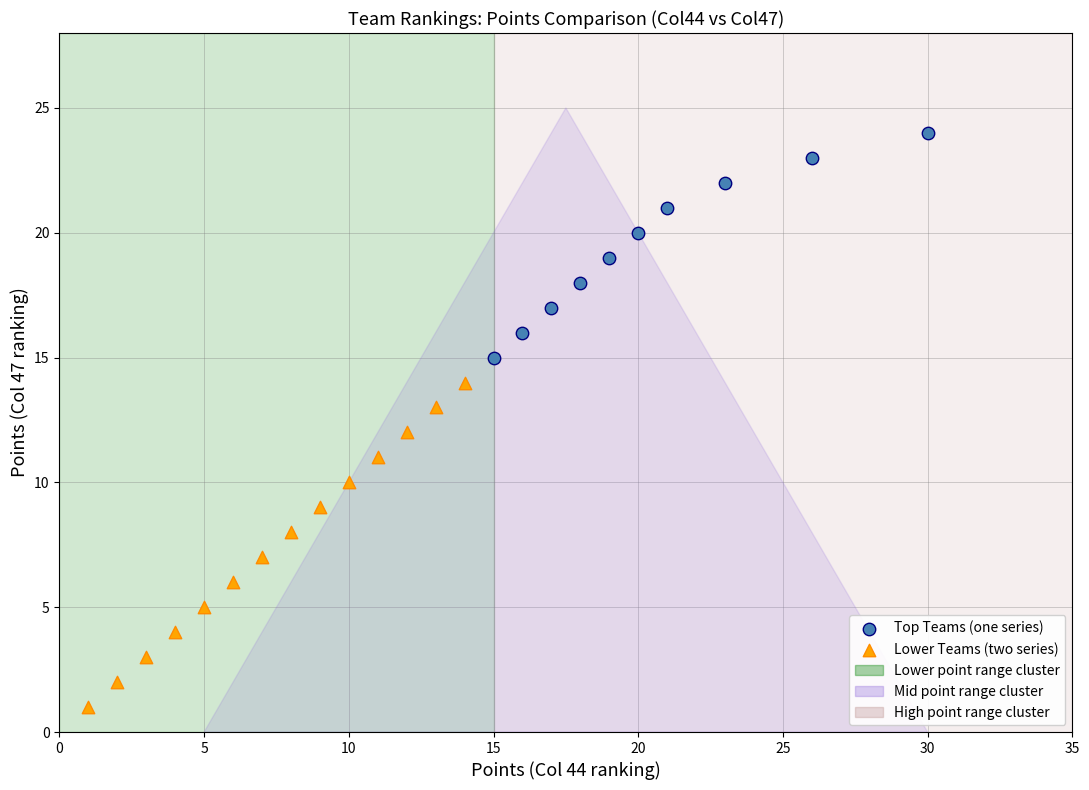

Which series contains the lowest Y value?

Lower Teams (two series)